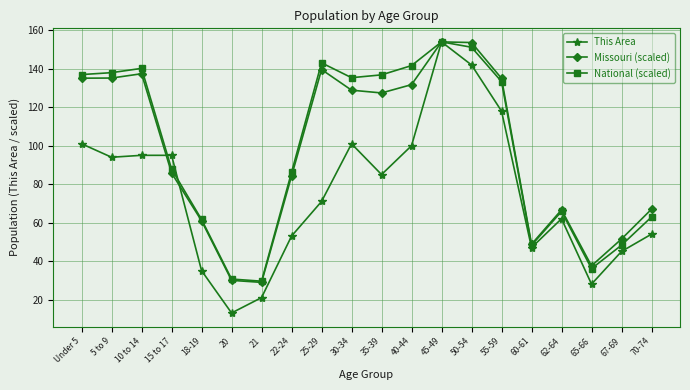

True or false: This Area has more than 2 points higher than both neighbors.

True